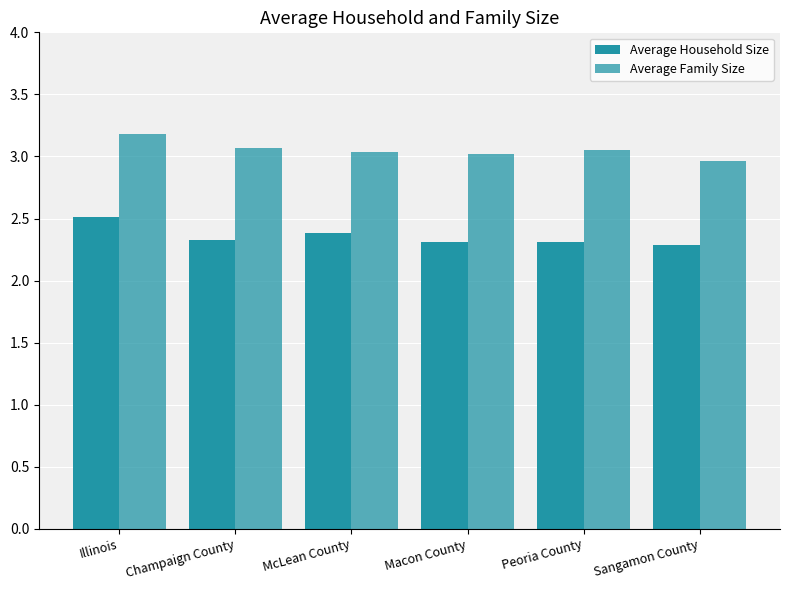

Reading right to left, what are all the values shown in this chart?

Average Household Size: Sangamon County=2.3	Peoria County=2.3	Macon County=2.3	McLean County=2.4	Champaign County=2.3	Illinois=2.5
Average Family Size: Sangamon County=3.0	Peoria County=3.0	Macon County=3.0	McLean County=3.0	Champaign County=3.1	Illinois=3.2